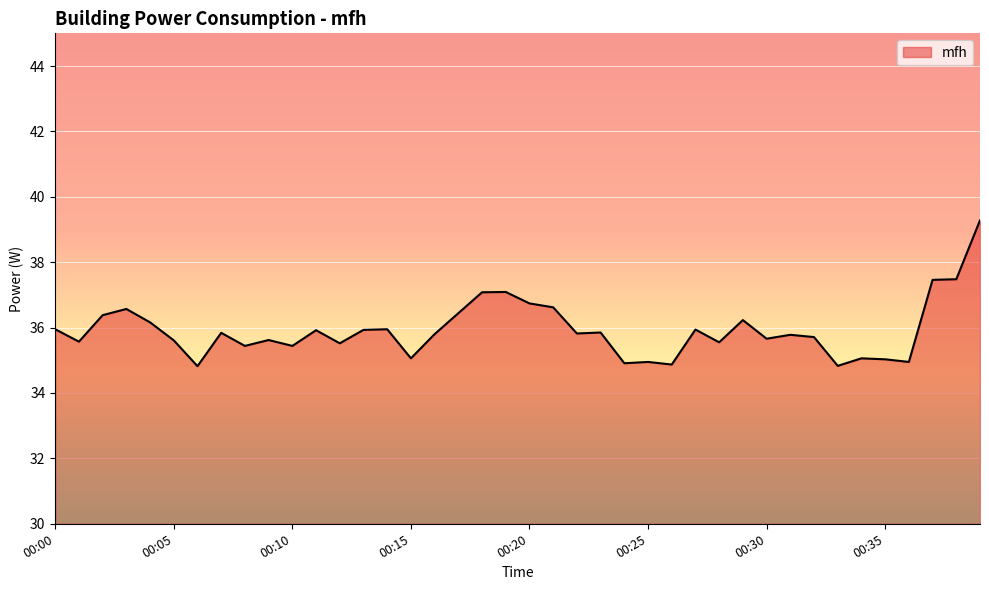

What is the minimum value shown in the chart?

34.8